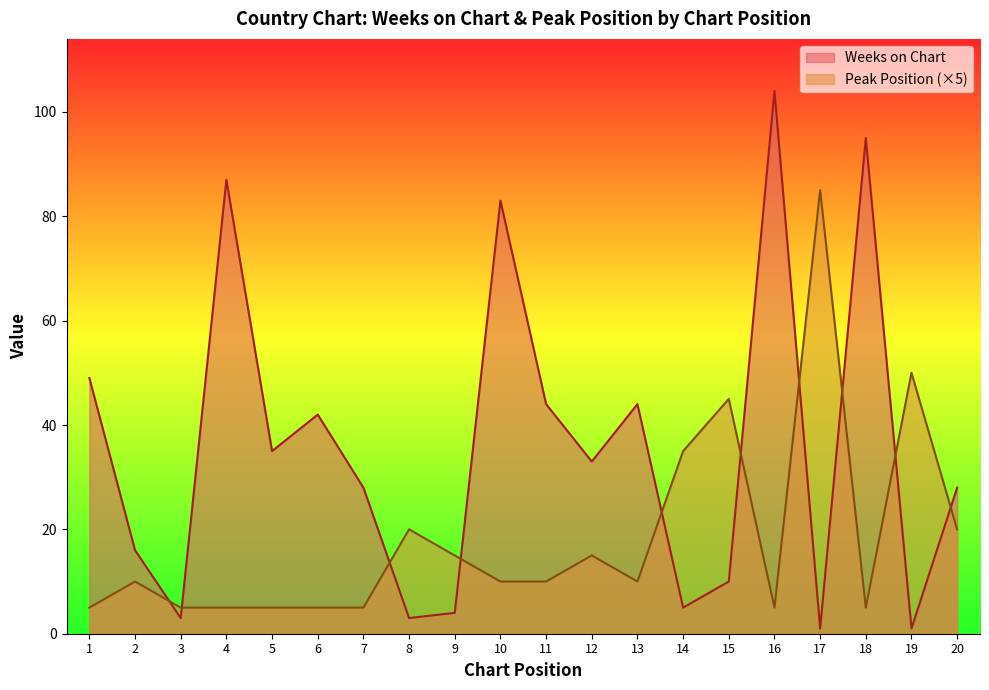

Which series ends up on top after the final intersection of Weeks on Chart and Peak Position?

Weeks on Chart